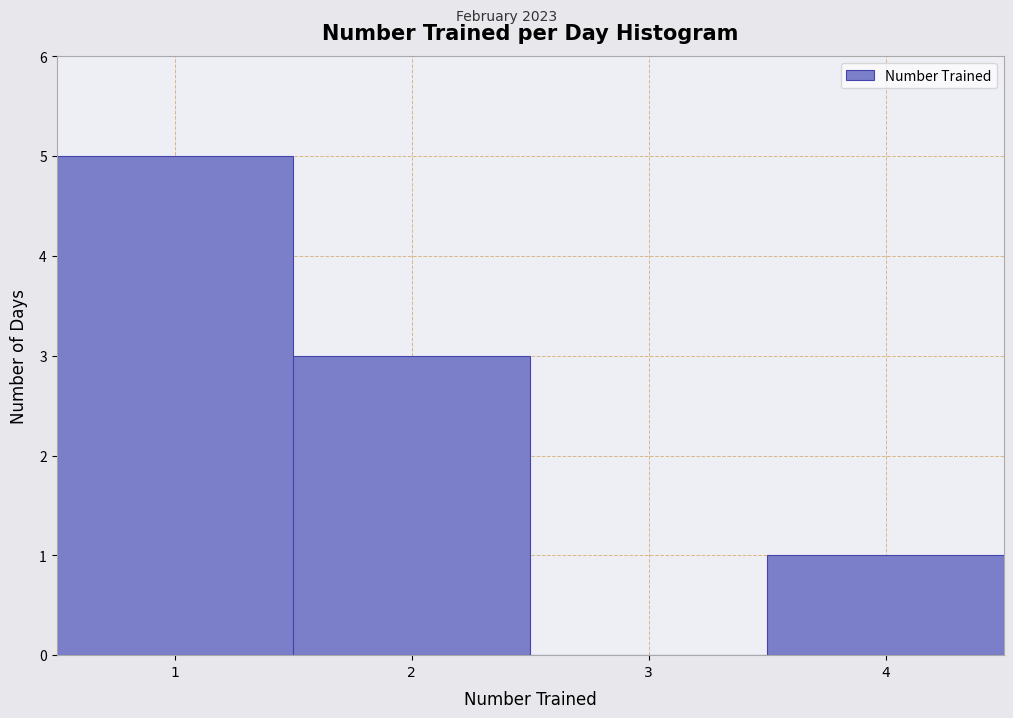

Reading left to right, list every bar in this chart as the range it spans on the x-axis followed by its height. The values are not printed on the chart, so give them approximately, as read against the axis.

0.5 to 1.5: 5
1.5 to 2.5: 3
2.5 to 3.5: 0
3.5 to 4.5: 1